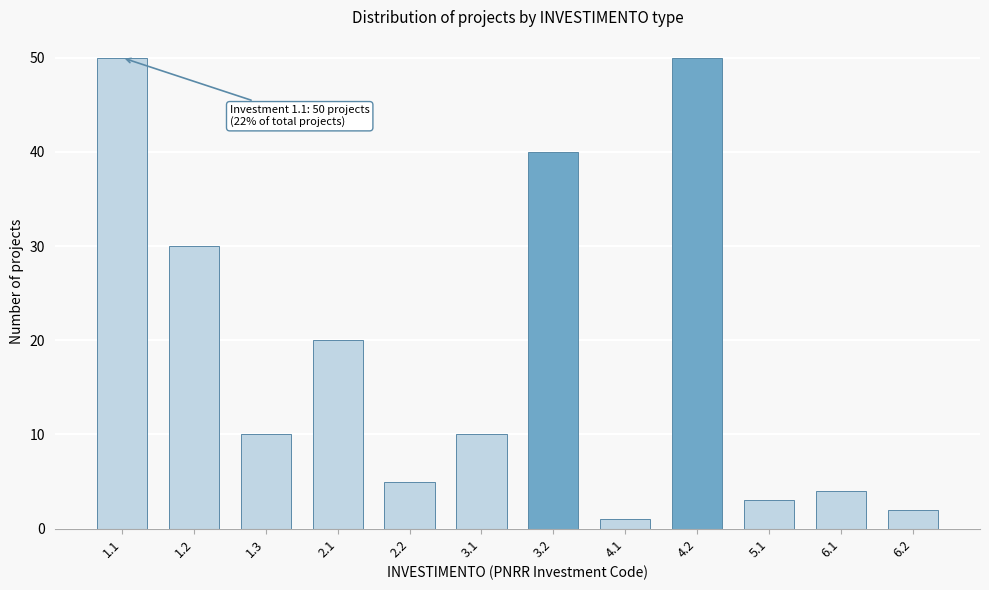

Reading left to right, what are all the values shown in this chart?

1.1=50	1.2=30	1.3=10	2.1=20	2.2=5	3.1=10	3.2=40	4.1=1	4.2=50	5.1=3	6.1=4	6.2=2